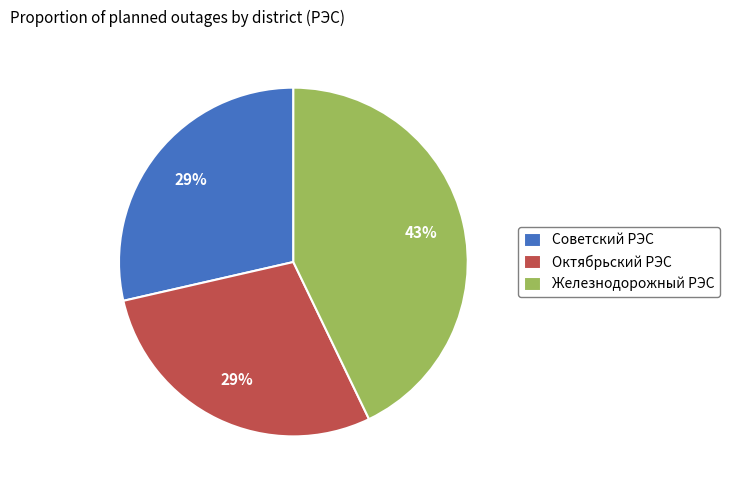

To the nearest percent, what is the average slice percentage?

33%